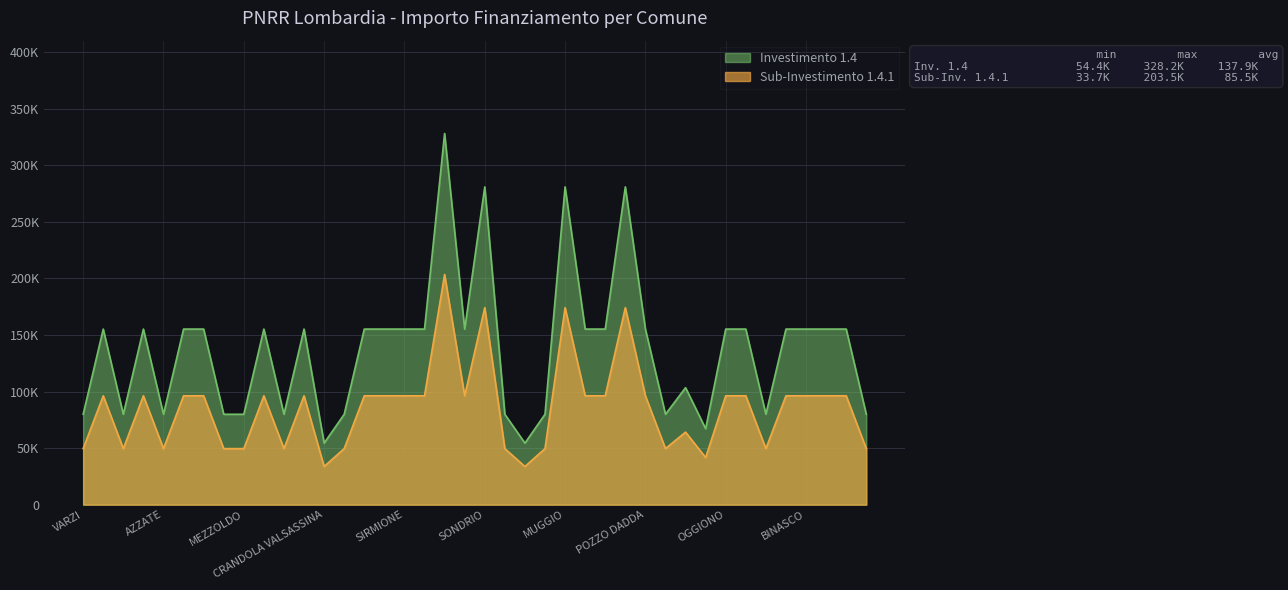

What is the minimum value shown in the chart?

33735.4